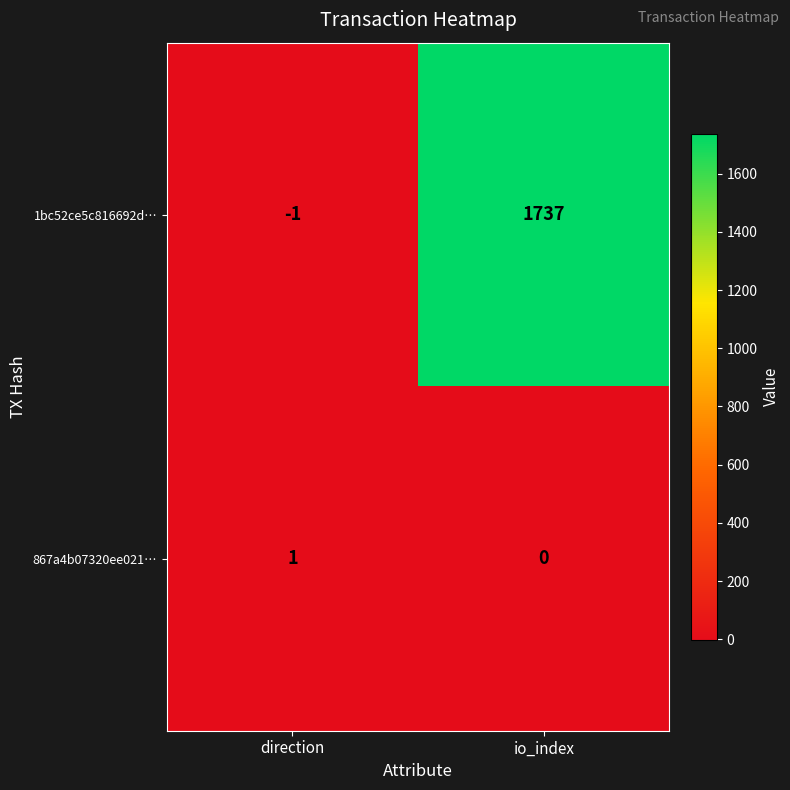

What is the difference between the maximum and minimum values in the 1bc52ce5c816692d… series?

1738